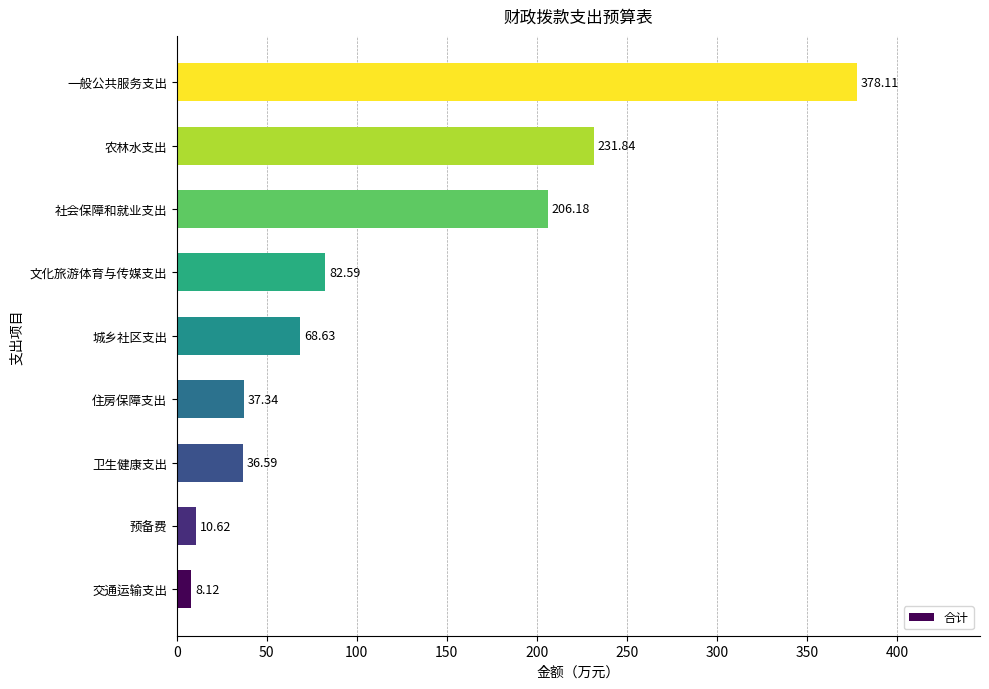

List the labels in order of value, largest first.

一般公共服务支出, 农林水支出, 社会保障和就业支出, 文化旅游体育与传媒支出, 城乡社区支出, 住房保障支出, 卫生健康支出, 预备费, 交通运输支出